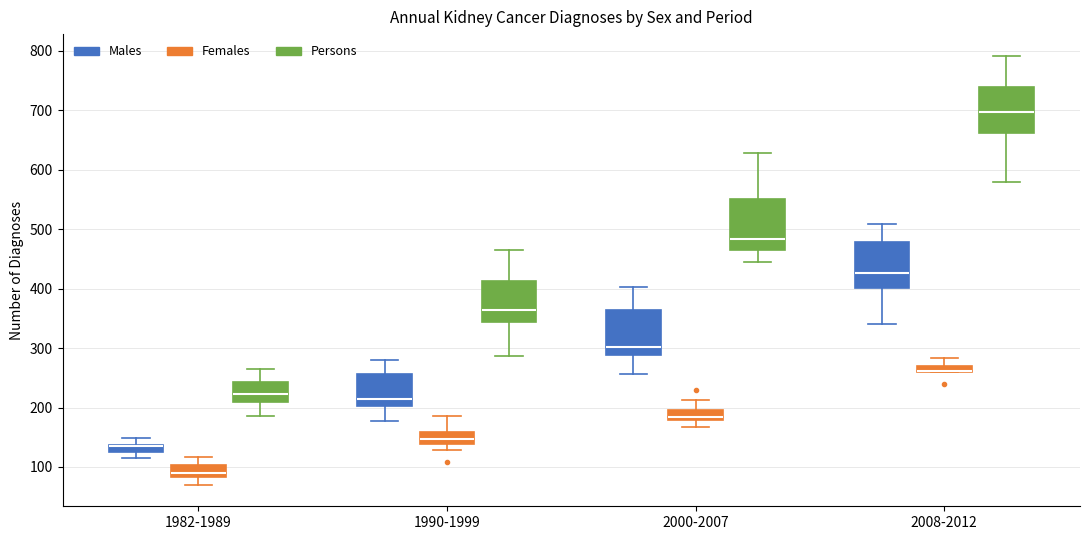

Where is the lower edge of the box for 1982-1989 (Males) on the y-axis? The values are not printed on the chart, so give them approximately, as read against the axis.

130